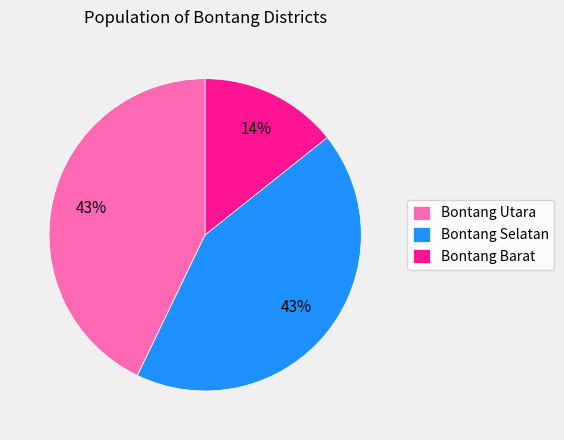

Which has a higher value, Bontang Selatan or Bontang Barat?

Bontang Selatan